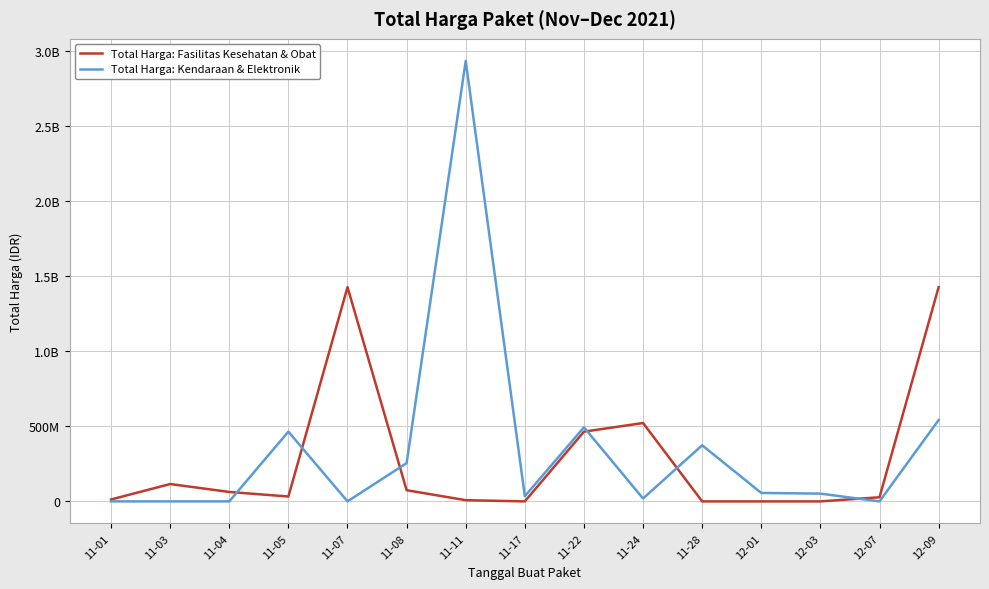

How many intersections are there between Total Harga: Kendaraan & Elektronik and Total Harga: Fasilitas Kesehatan & Obat?

6